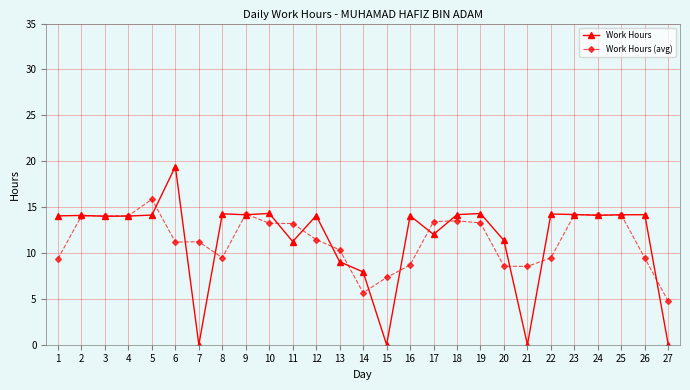

At which category is the sum across all series the highest?

6